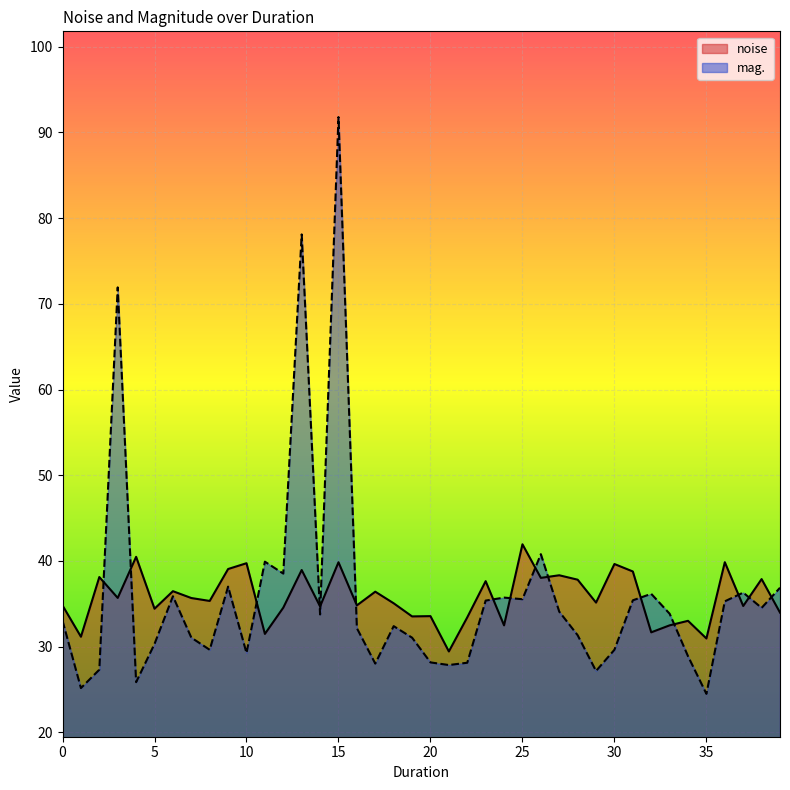

True or false: mag. has more than 1 points higher than both neighbors.

True